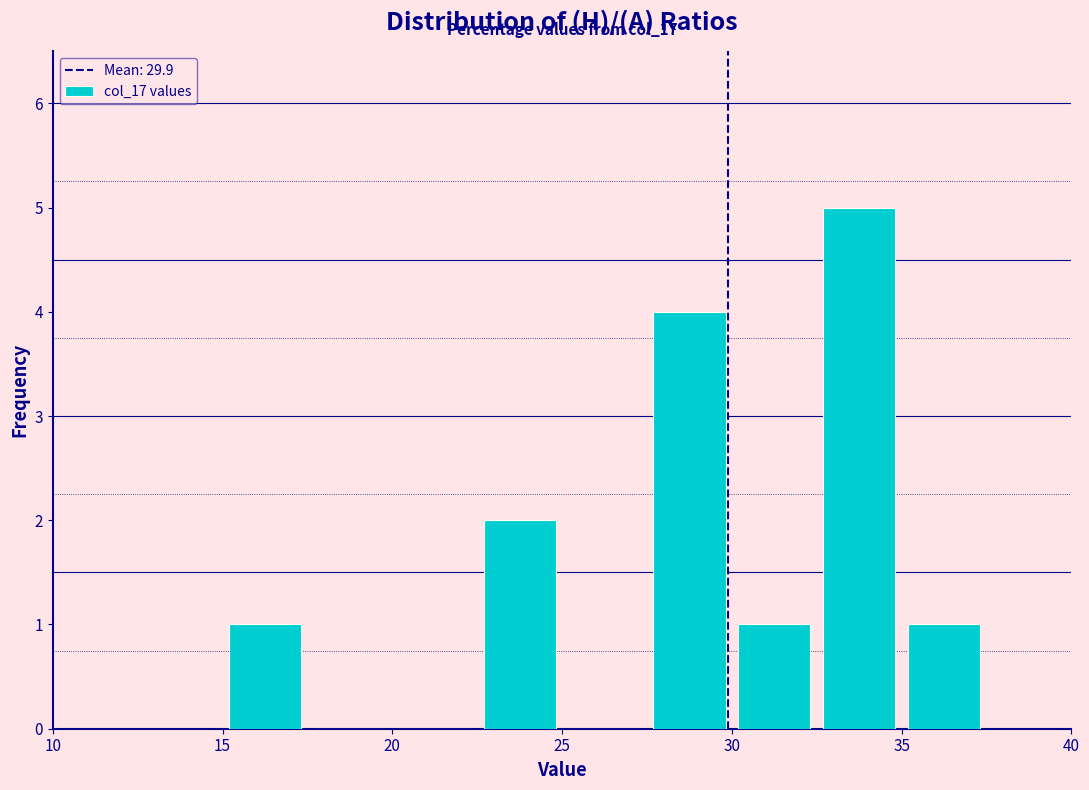

Which range on the x-axis has the tallest bar?

32.5 to 35.0